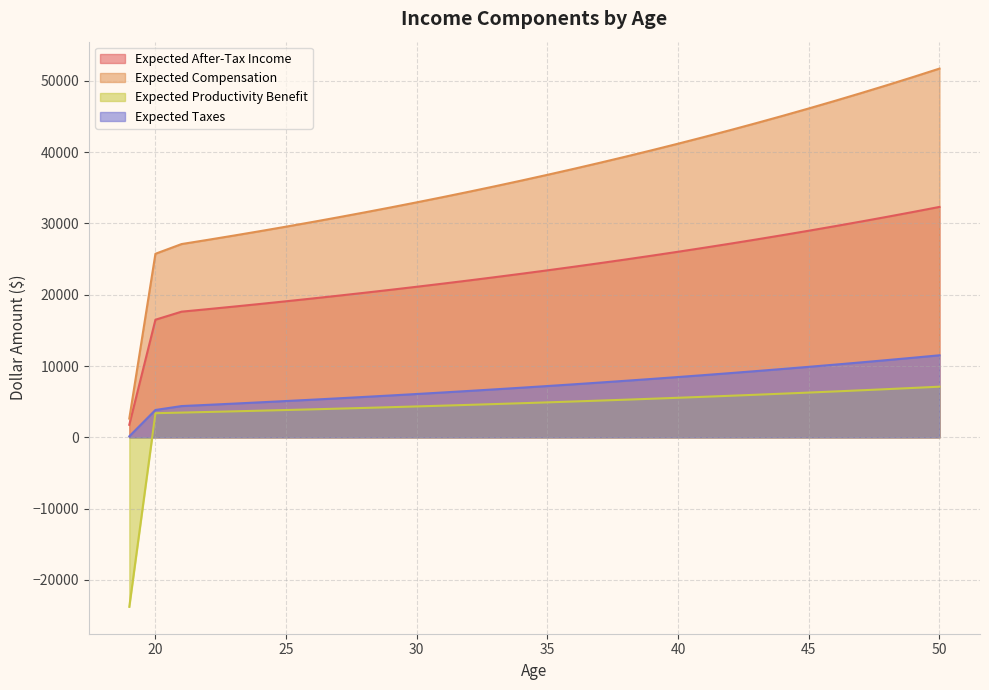

How many values in the Expected Taxes series are below 7196?

16